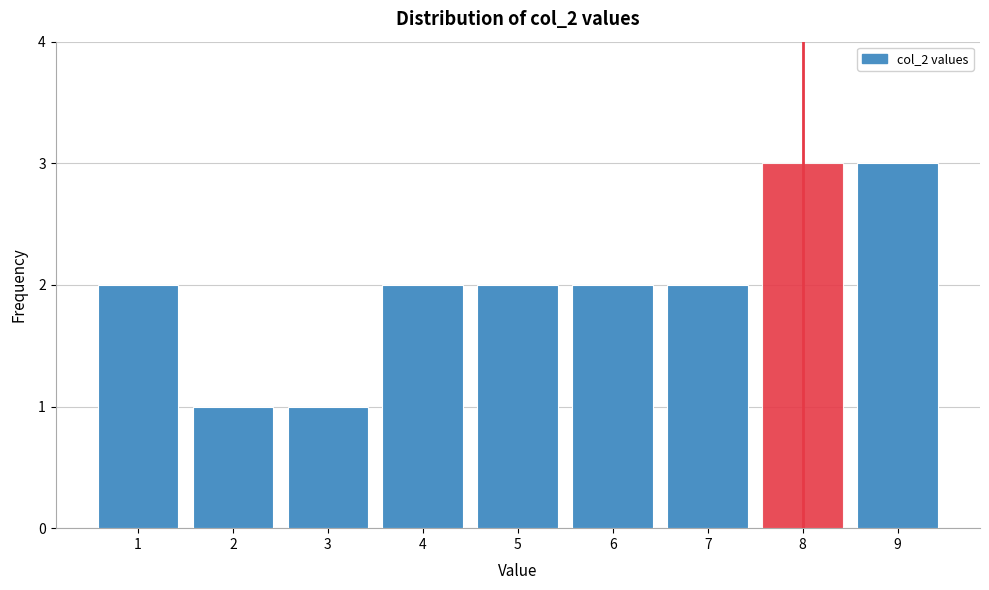

Reading left to right, transcribe this chart: for each bar, give the range it covers on the x-axis and its height. The values are not printed on the chart, so give them approximately, as read against the axis.

0.5 to 1.5: 2
1.5 to 2.5: 1
2.5 to 3.5: 1
3.5 to 4.5: 2
4.5 to 5.5: 2
5.5 to 6.5: 2
6.5 to 7.5: 2
7.5 to 8.5: 3
8.5 to 9.5: 3